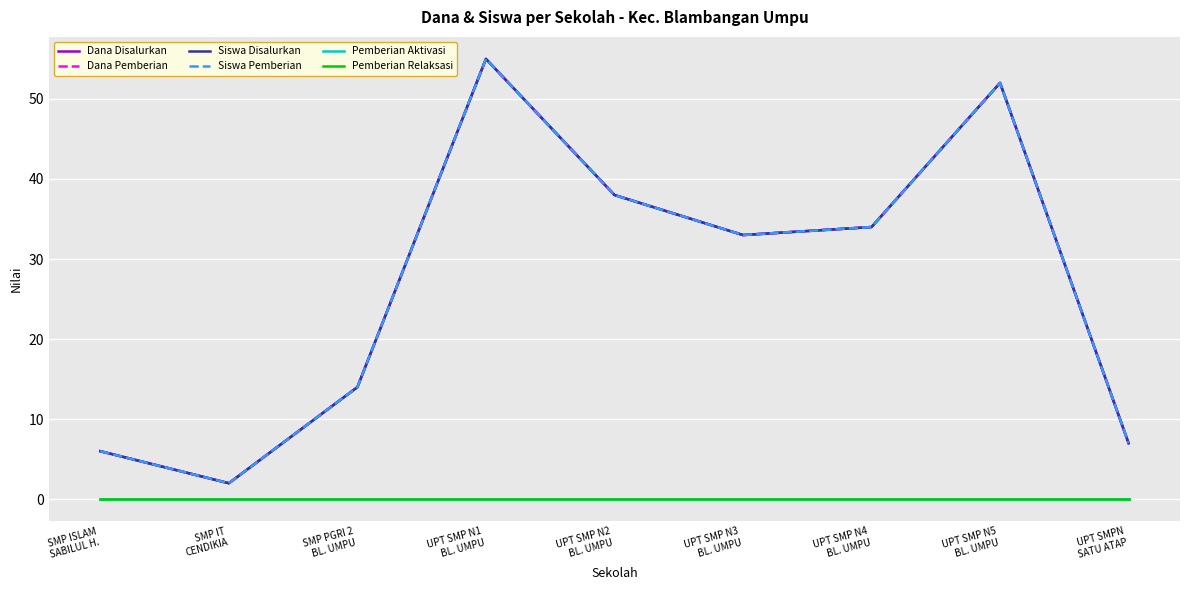

Reading left to right, transcribe all the data shown in this chart.

Dana Disalurkan: 6	2	14	55	38	33	34	52	7
Dana Pemberian: 6	2	14	55	38	33	34	52	7
Siswa Disalurkan: 6	2	14	55	38	33	34	52	7
Siswa Pemberian: 6	2	14	55	38	33	34	52	7
Pemberian Aktivasi: 0	0	0	0	0	0	0	0	0
Pemberian Relaksasi: 0	0	0	0	0	0	0	0	0